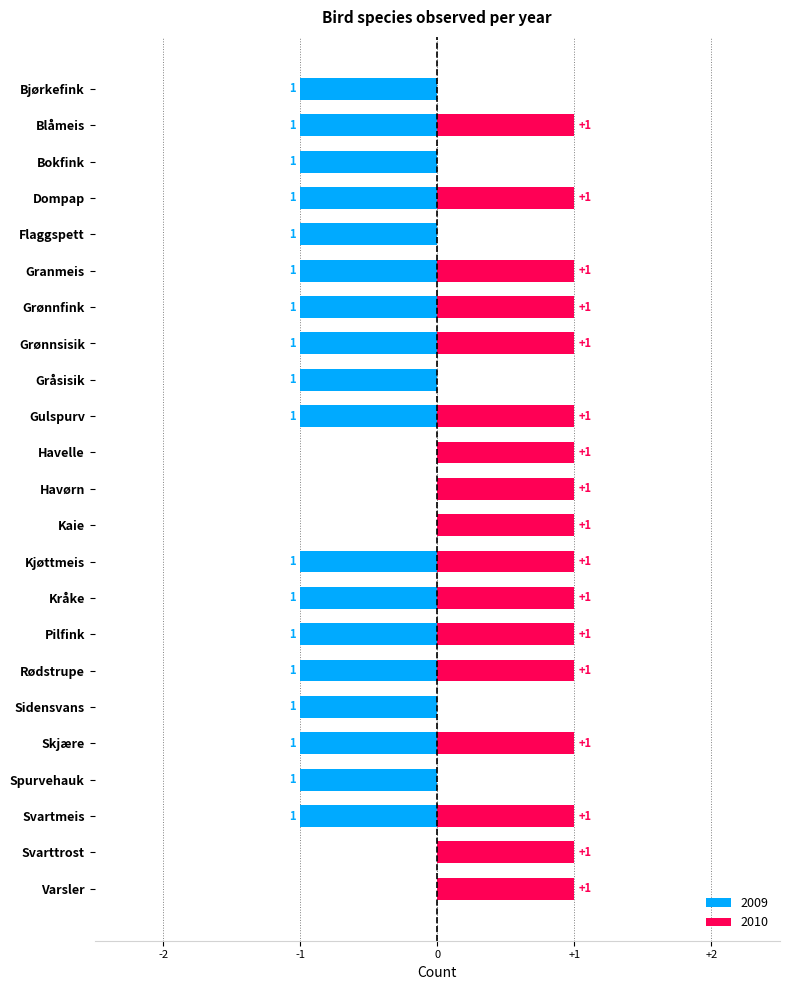

Reading left to right, what are all the values shown in this chart?

2009: Bjørkefink=-1	Blåmeis=-1	Bokfink=-1	Dompap=-1	Flaggspett=-1	Granmeis=-1	Grønnfink=-1	Grønnsisik=-1	Gråsisik=-1	Gulspurv=-1	Havelle=0	Havørn=0	Kaie=0	Kjøttmeis=-1	Kråke=-1	Pilfink=-1	Rødstrupe=-1	Sidensvans=-1	Skjære=-1	Spurvehauk=-1	Svartmeis=-1	Svarttrost=0	Varsler=0
2010: Bjørkefink=0	Blåmeis=1	Bokfink=0	Dompap=1	Flaggspett=0	Granmeis=1	Grønnfink=1	Grønnsisik=1	Gråsisik=0	Gulspurv=1	Havelle=1	Havørn=1	Kaie=1	Kjøttmeis=1	Kråke=1	Pilfink=1	Rødstrupe=1	Sidensvans=0	Skjære=1	Spurvehauk=0	Svartmeis=1	Svarttrost=1	Varsler=1